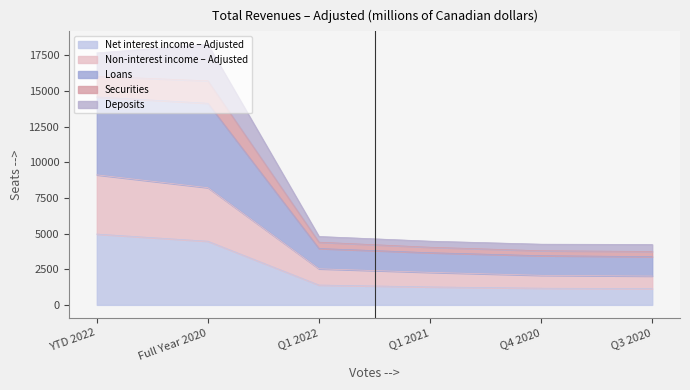

How many categories are shown in the chart?

6